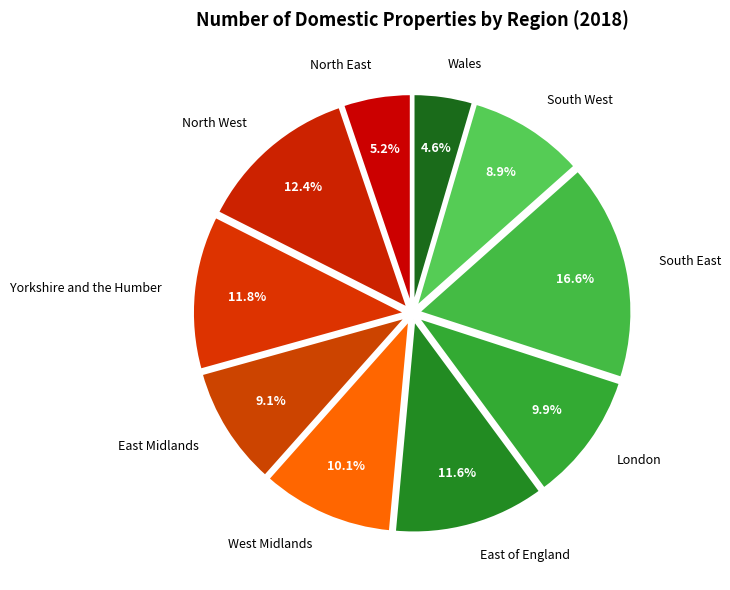

Does South East represent more than half of the total?

No